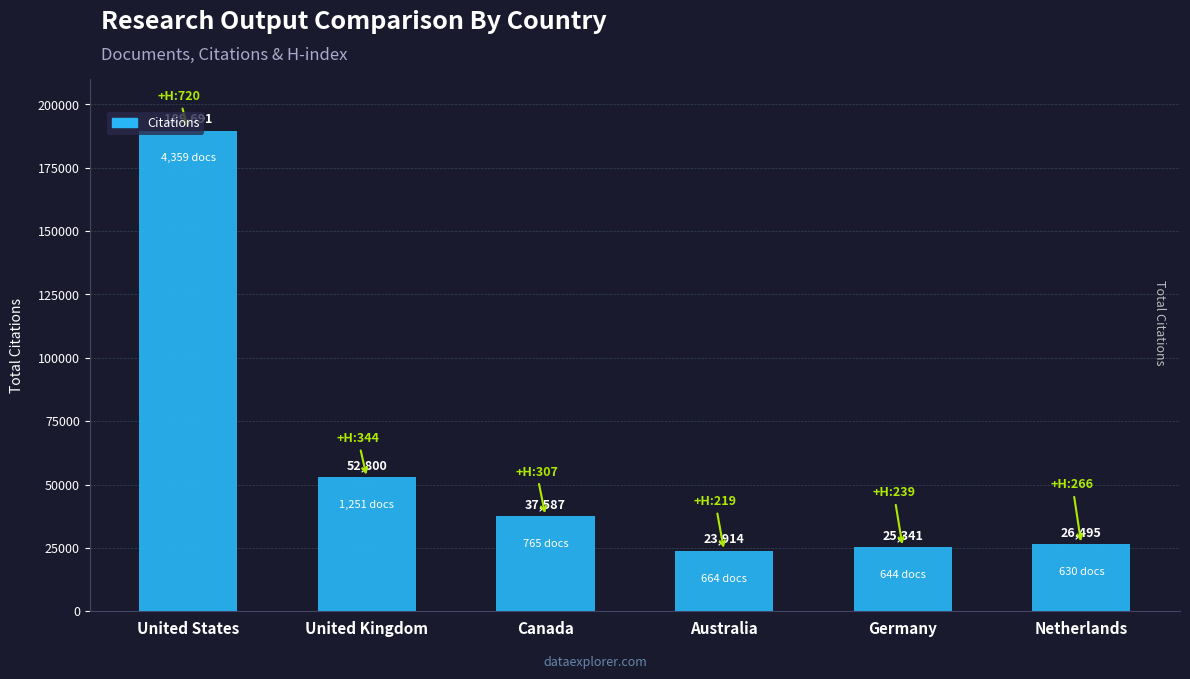

What is the difference between the maximum and minimum values?

165777